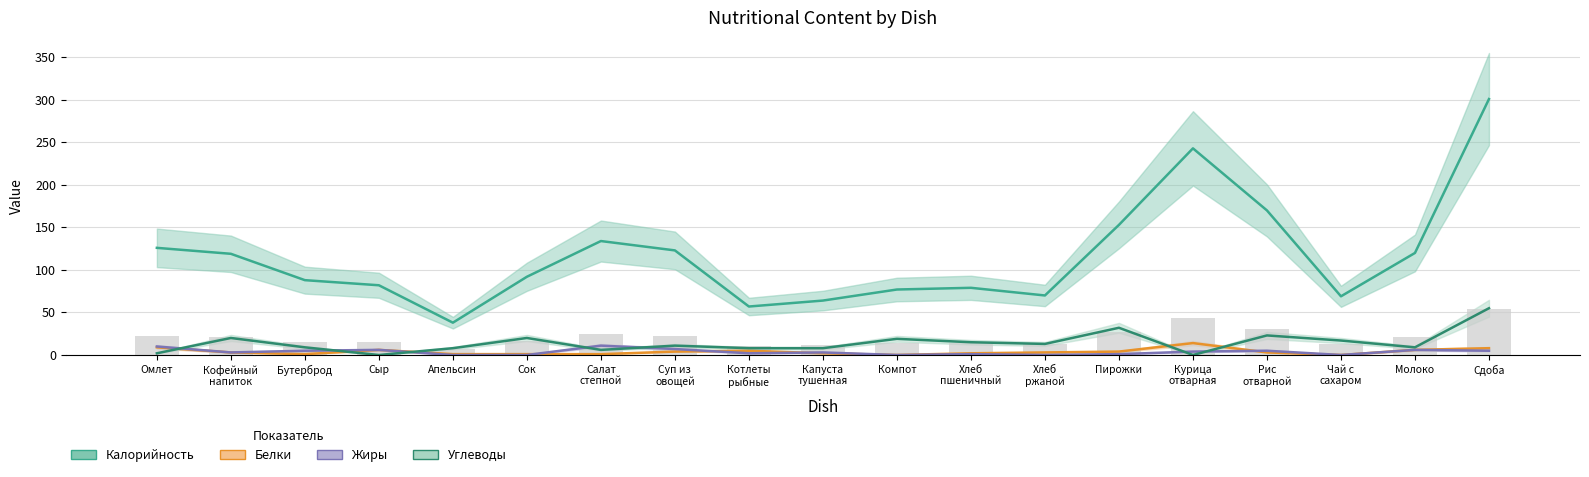

Is it true that Углеводы equals 6 at Салат
степной?

True